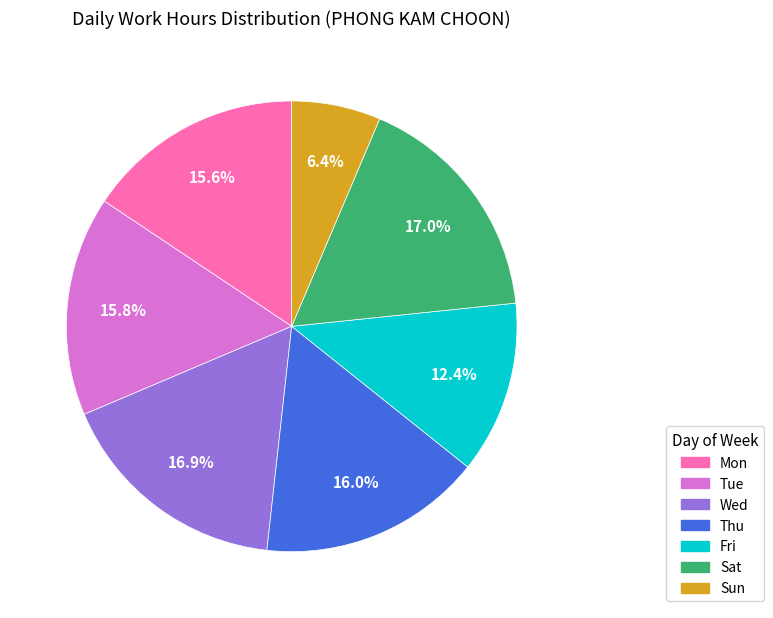

To the nearest percent, what is the average slice percentage?

14%